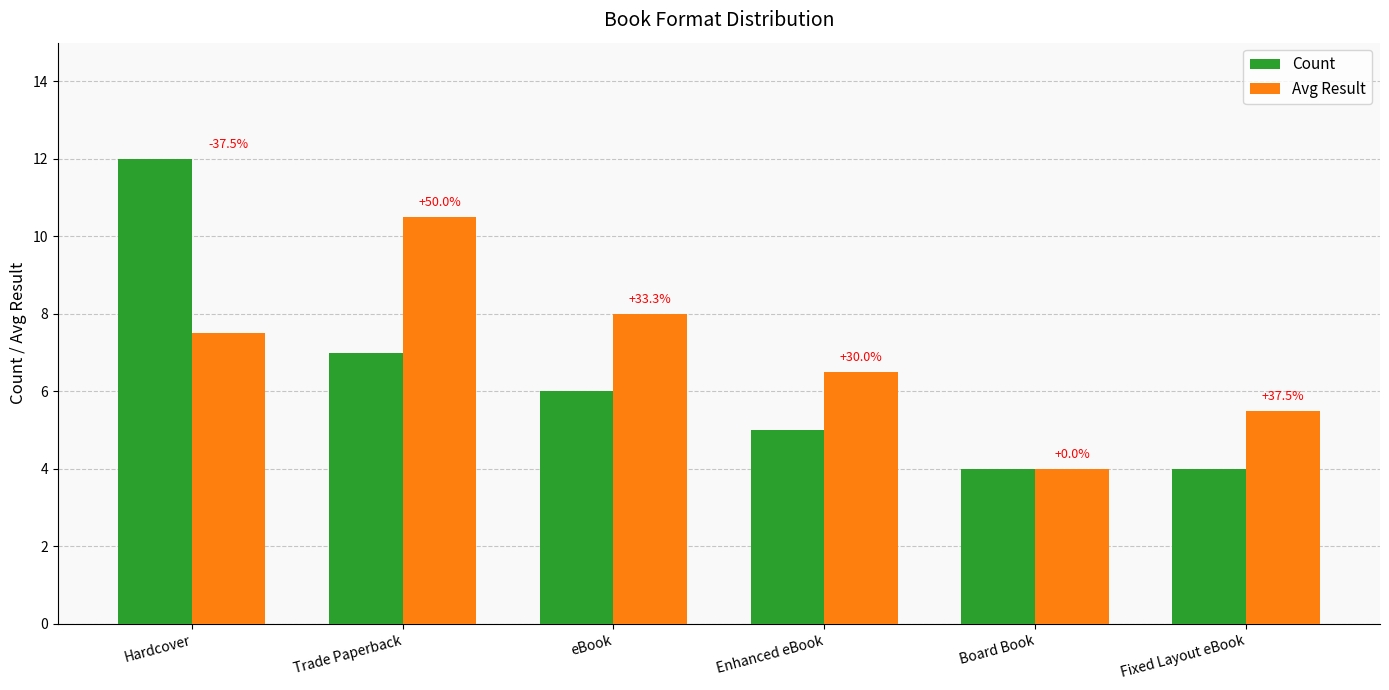

The Count series shows 6.0 at eBook. True or false?

True